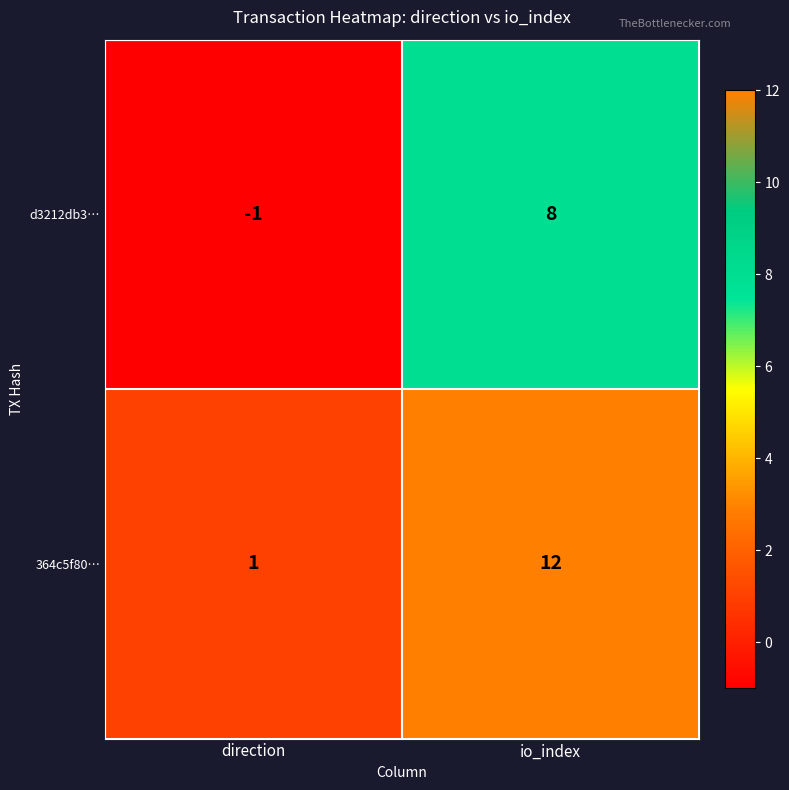

Which series changed the most between direction and io_index?

364c5f80…